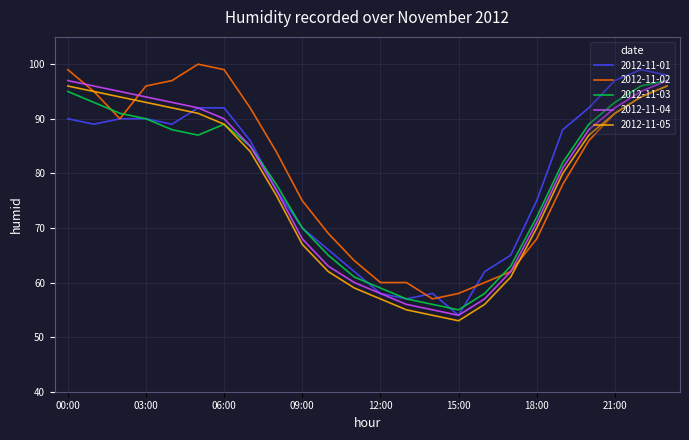

What is the highest value of the 2012-11-05 series?

96